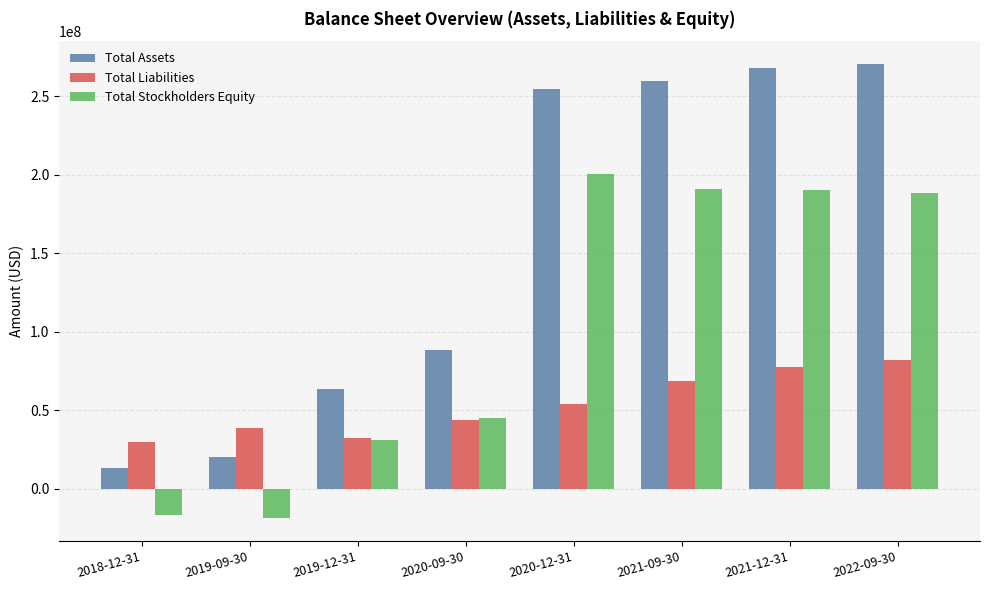

What position from the left is 2020-12-31?

5